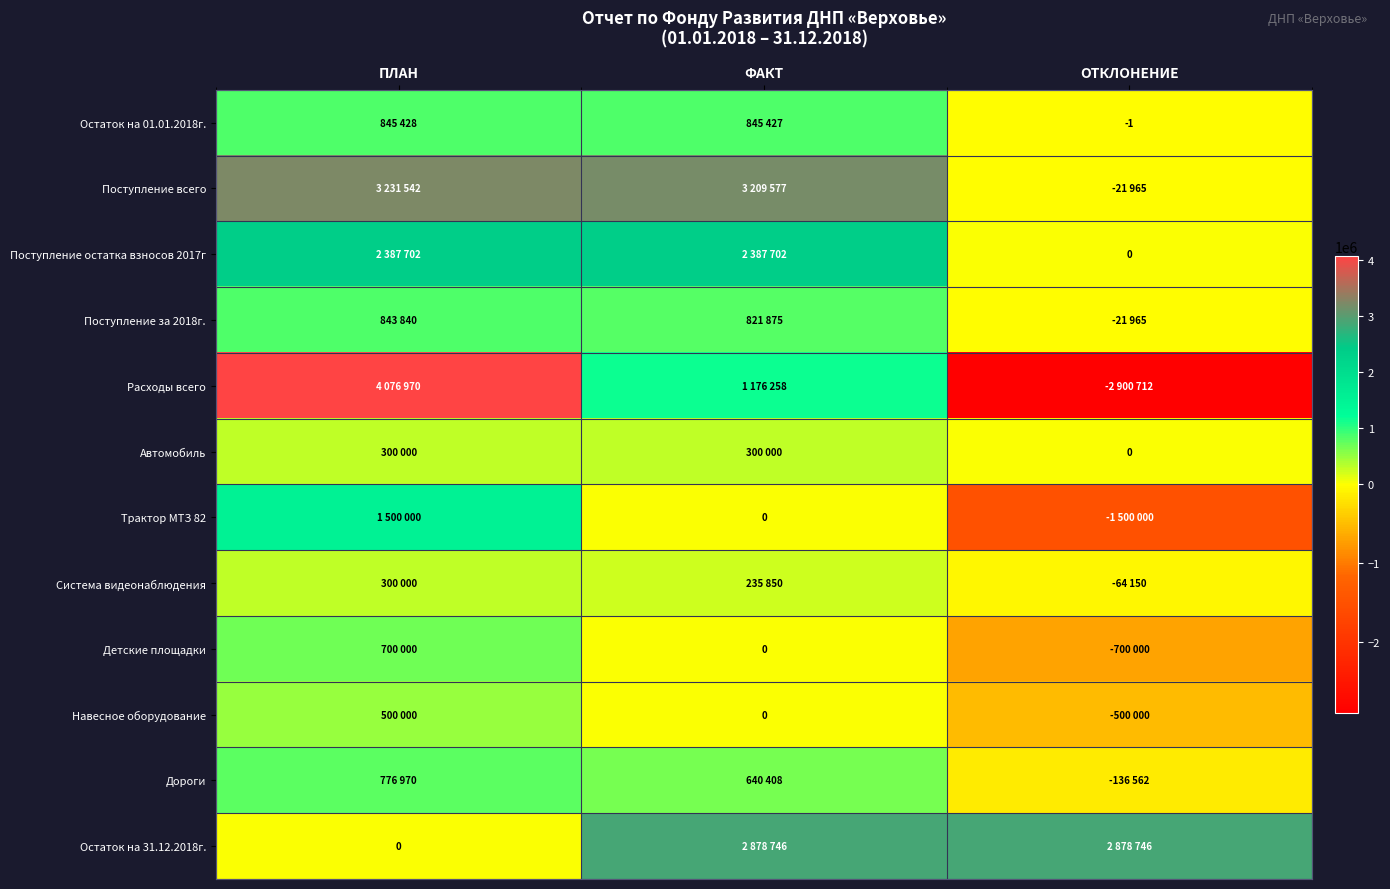

At which label is Остаток на 01.01.2018г. closest to 422713?

ОТКЛОНЕНИЕ